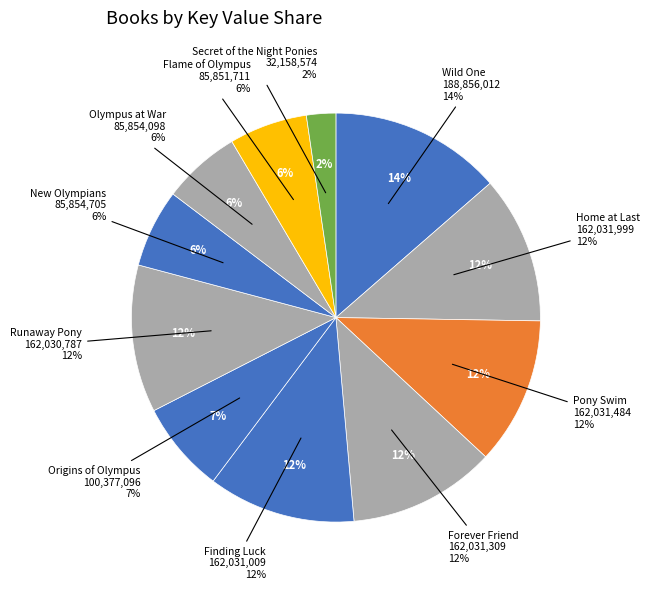

Is it true that Finding Luck is 12% of the pie?

True